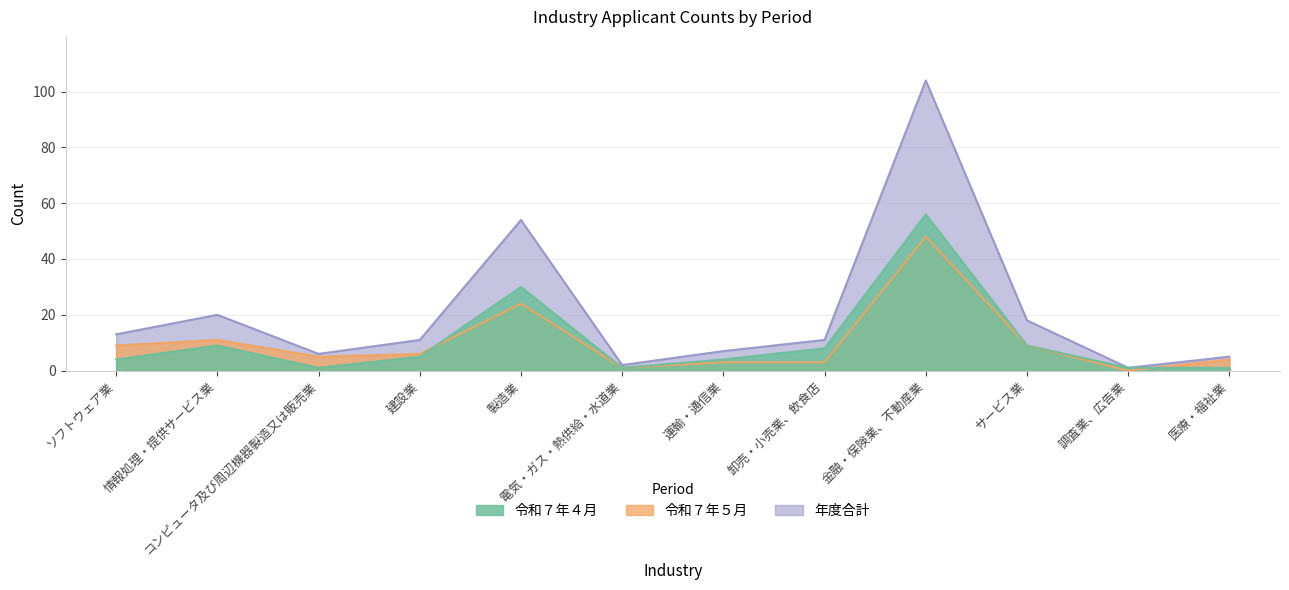

What is the difference between the maximum and minimum values in the 年度合計 series?

103